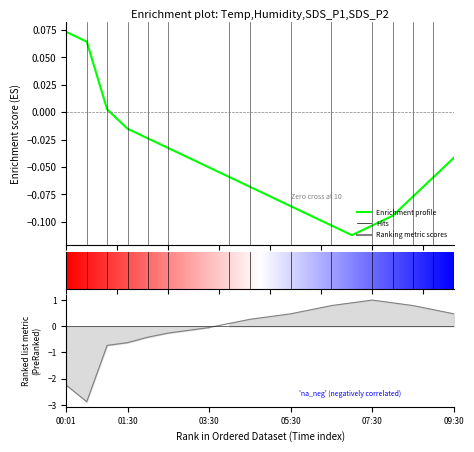

How many categories are shown in the chart?

20